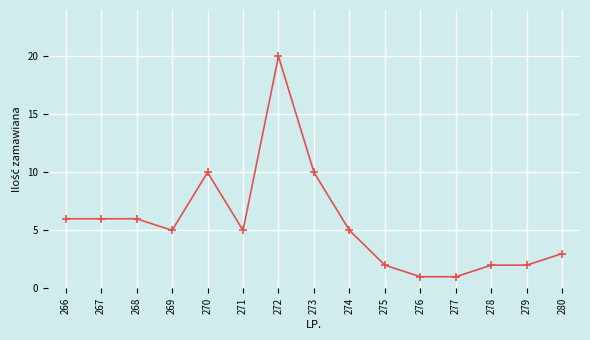

Which category has the highest value across all series?

272